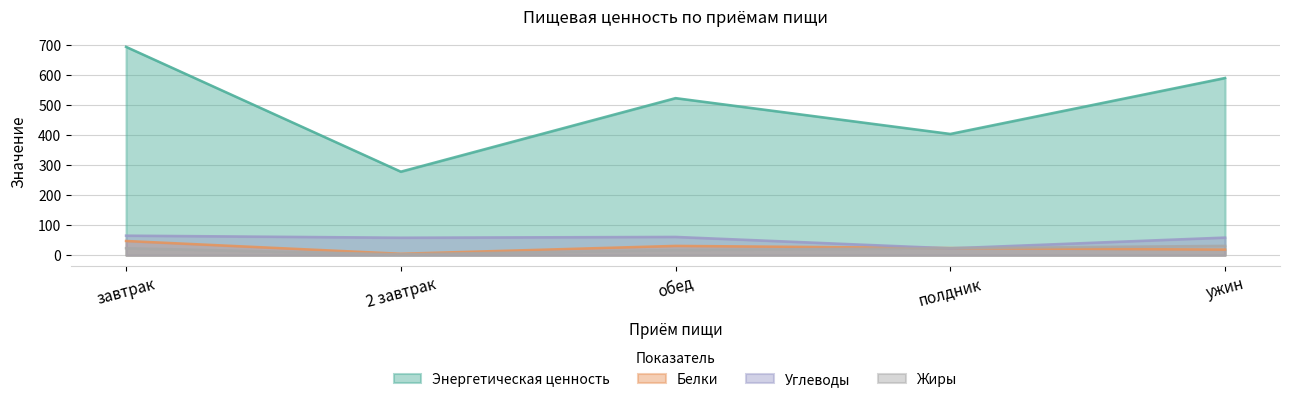

What is the value of the Белки point at the 3rd from the left?

31.1